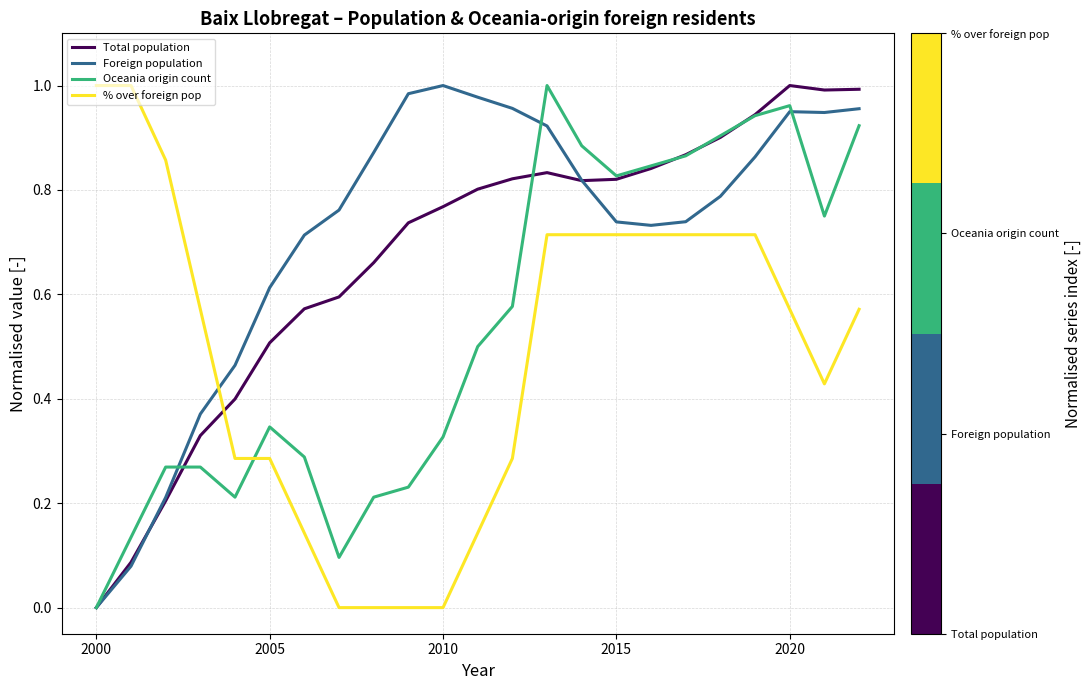

Rank the series by their average value, from highest to lowest.

Foreign population, Total population, Oceania origin count, % over foreign pop